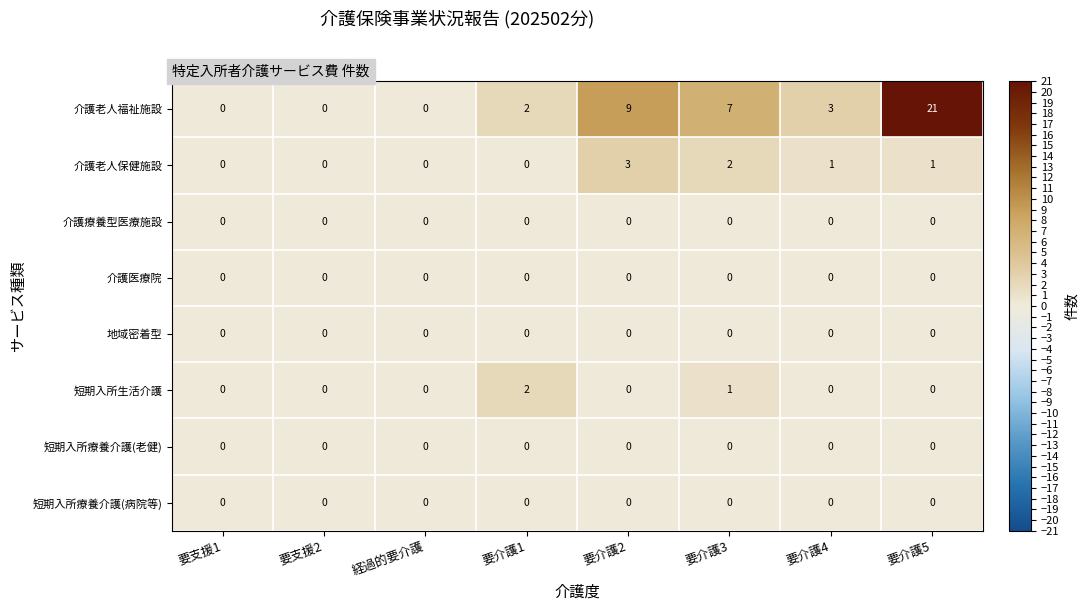

Which category has the highest value across all series?

要介護5